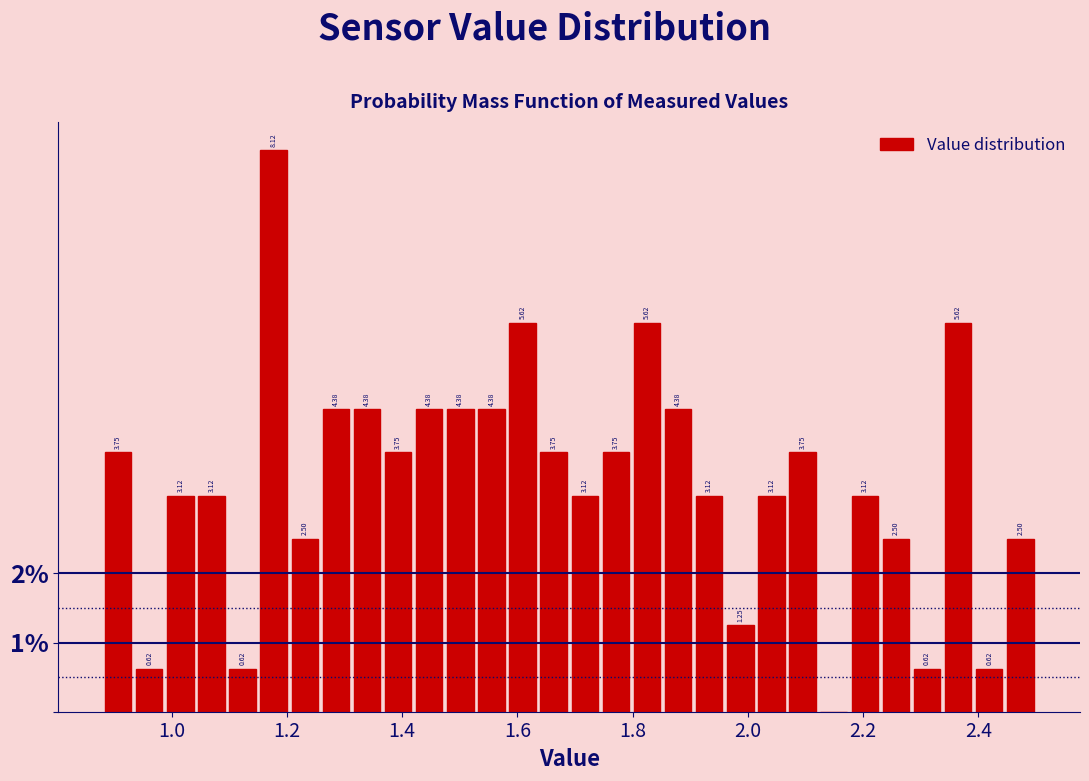

Around what value on the x-axis is the tallest bar? Give the approximate position of its centre, as read against the axis.

1.18